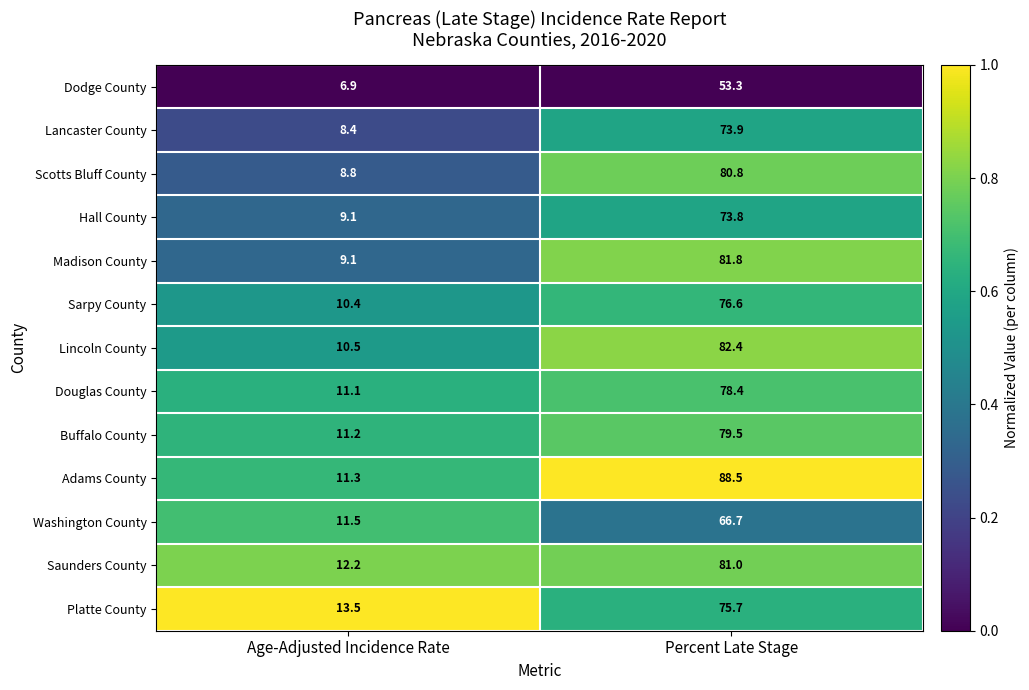

Which series has the largest range (max minus min)?

Adams County